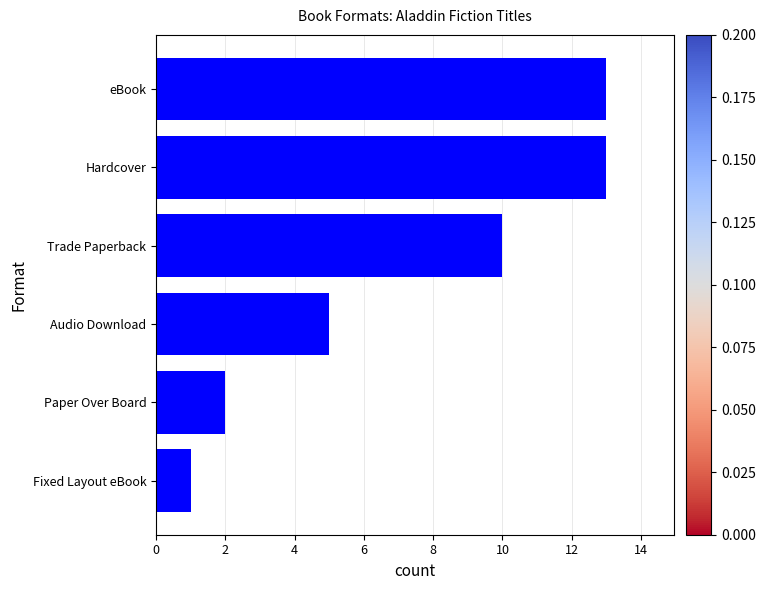

What is the approximate value at eBook?

13